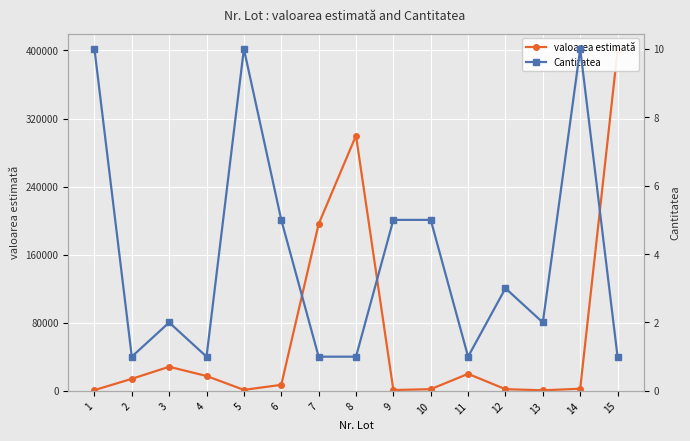

Which series has the largest total across all categories?

valoarea estimată